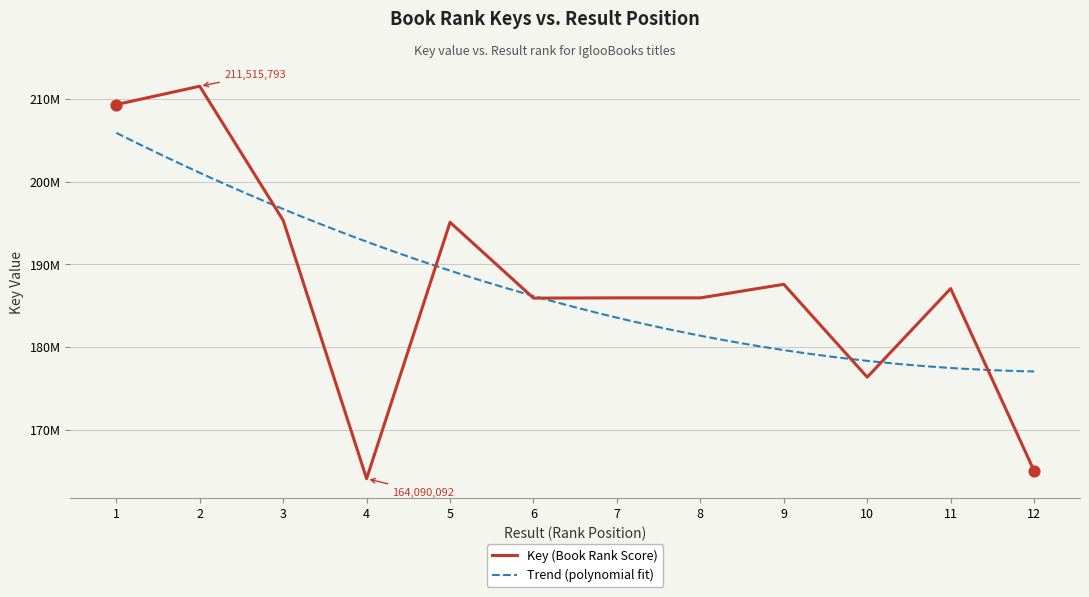

Approximately how many times larger is the value at 2 compared to 4?

1.3